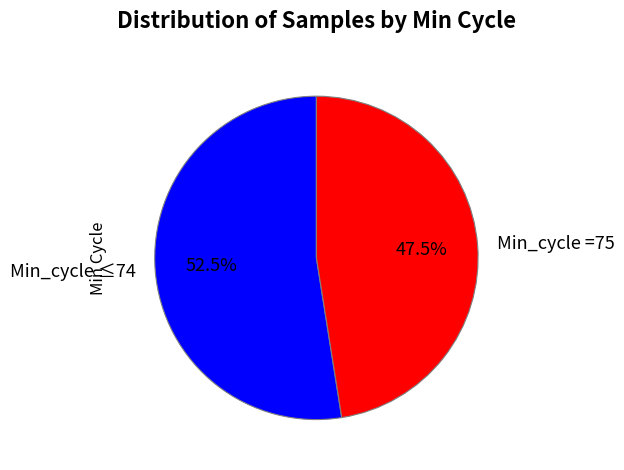

What is the total percentage of Min_cycle =75 and Min_cycle ≤74?

100.0%